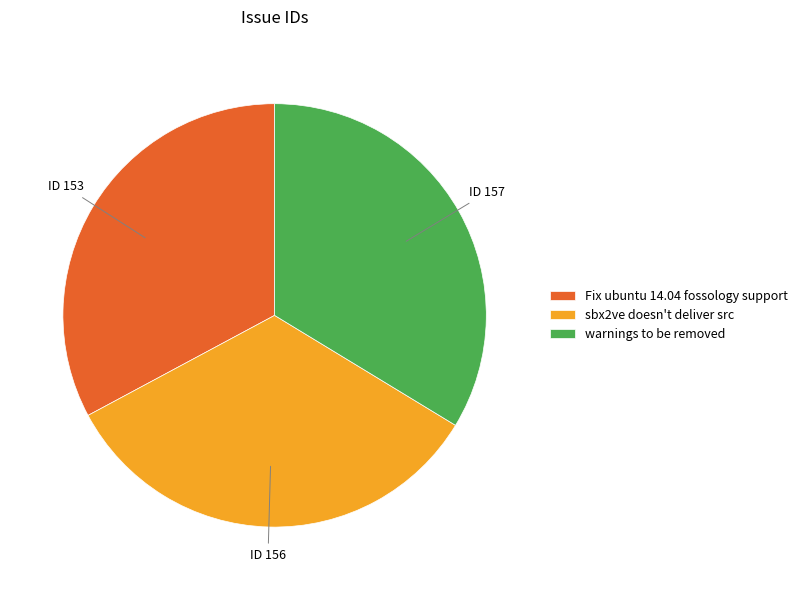

Do ID 157 and ID 153 together represent more than half of the pie?

Yes